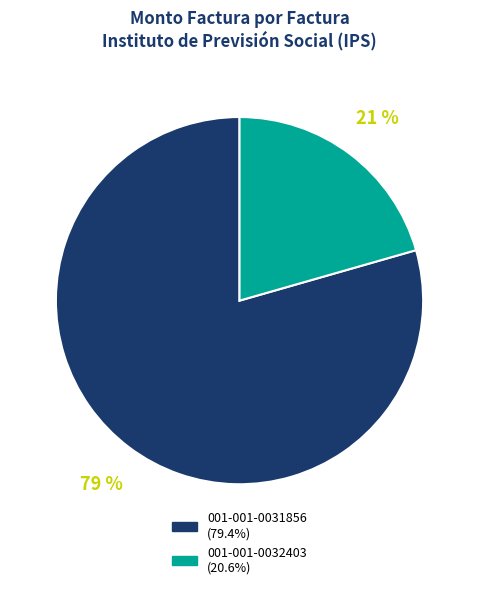

To the nearest percent, what percentage of the pie is 001-001-0031856?

79%